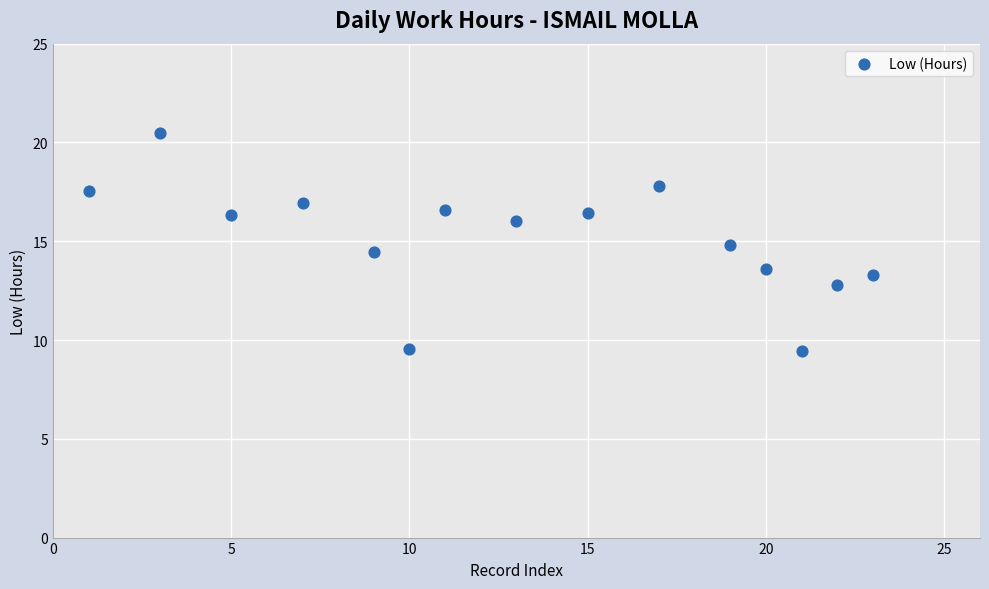

What is the range of Y values (max minus min)?

11.1